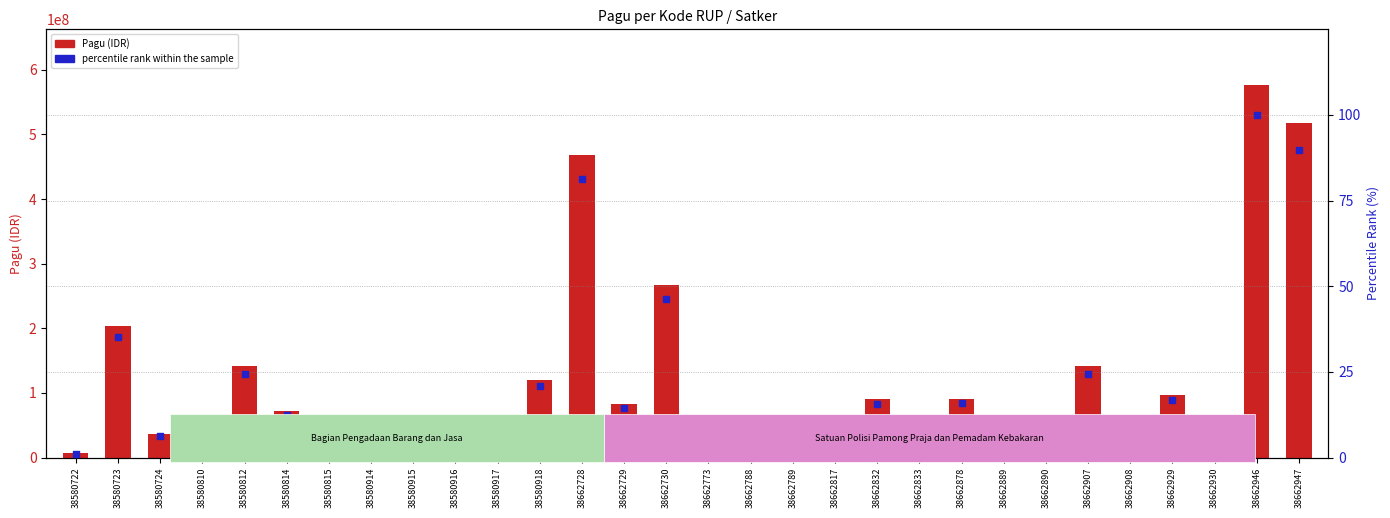

Which series contains the highest Y value?

Pagu (IDR)